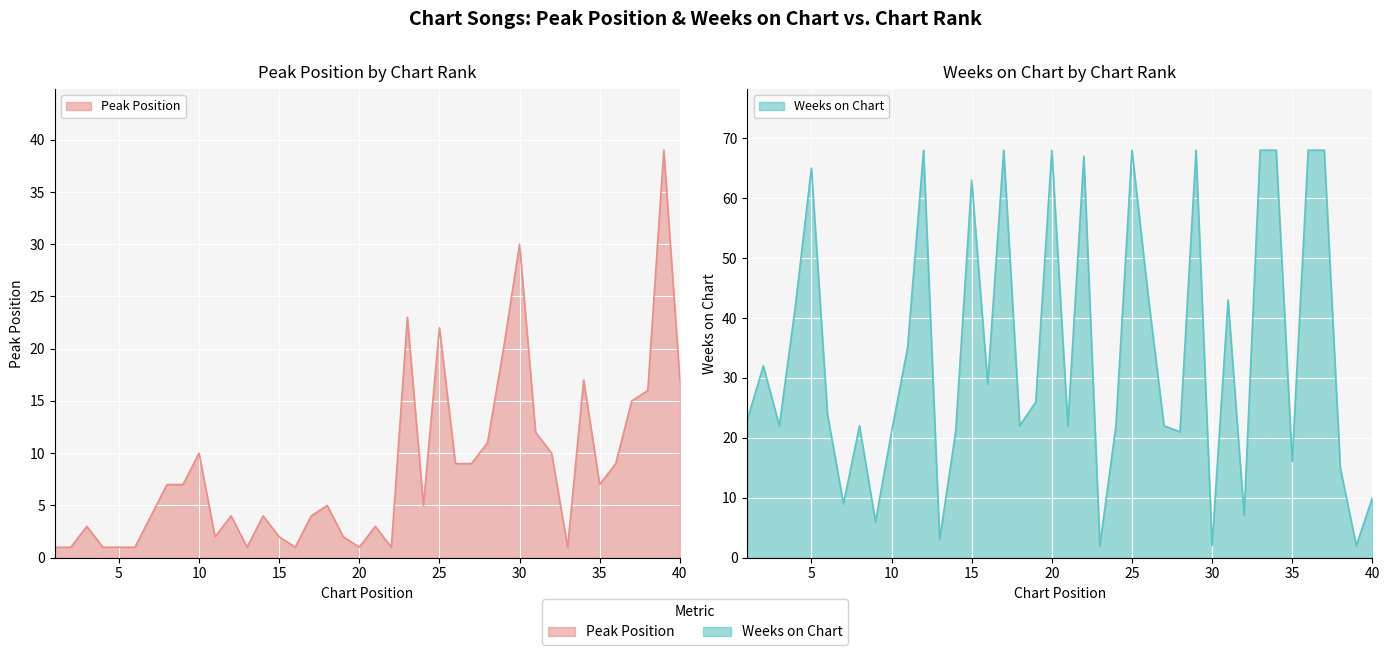

Reading right to left, what are all the values shown in this chart?

Peak Position: 40=17	39=39	38=16	37=15	36=9	35=7	34=17	33=1	32=10	31=12	30=30	29=20	28=11	27=9	26=9	25=22	24=5	23=23	22=1	21=3	20=1	19=2	18=5	17=4	16=1	15=2	14=4	13=1	12=4	11=2	10=10	9=7	8=7	7=4	6=1	5=1	4=1	3=3	2=1	1=1
Weeks on Chart: 40=10	39=2	38=15	37=68	36=68	35=16	34=68	33=68	32=7	31=43	30=2	29=68	28=21	27=22	26=44	25=68	24=22	23=2	22=67	21=22	20=68	19=26	18=22	17=68	16=29	15=63	14=21	13=3	12=68	11=35	10=21	9=6	8=22	7=9	6=24	5=65	4=42	3=22	2=32	1=23